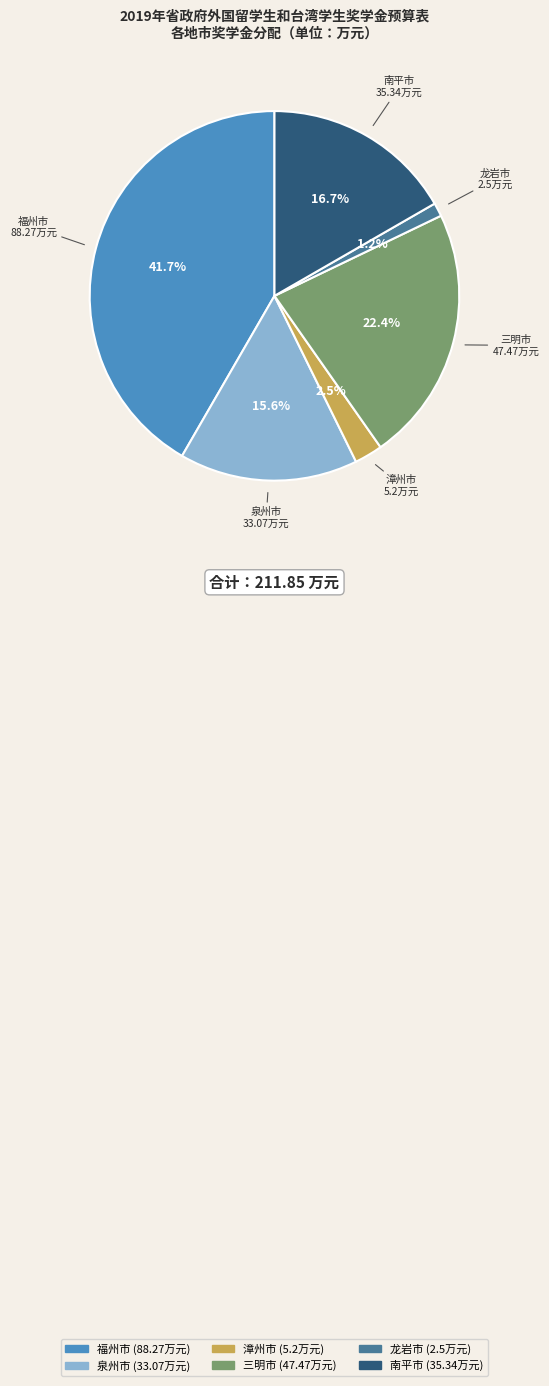

Is the sum of 漳州市 and 龙岩市 greater than half?

No